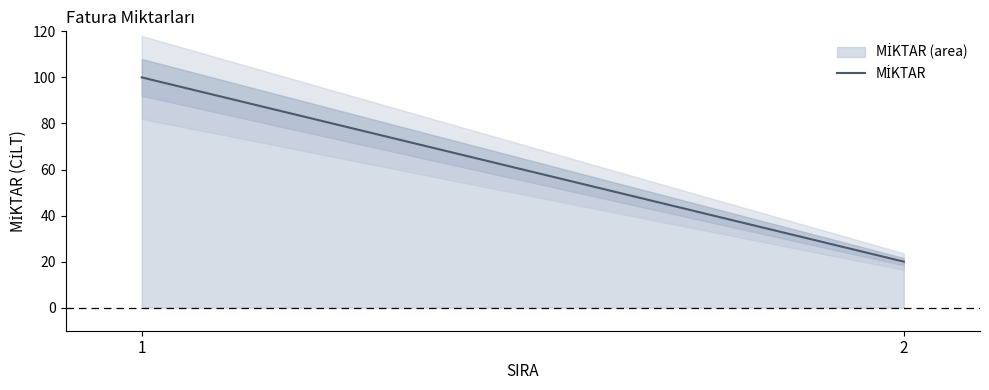

True or false: the data shows 154 at 1.

False